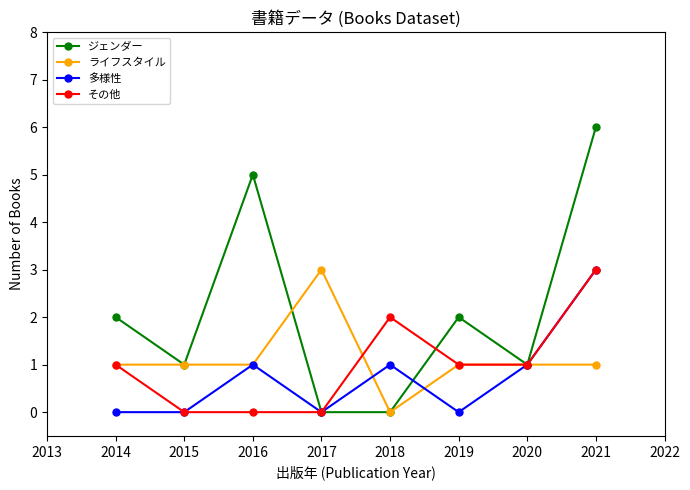

Where is the first local maximum for 多様性?

2016